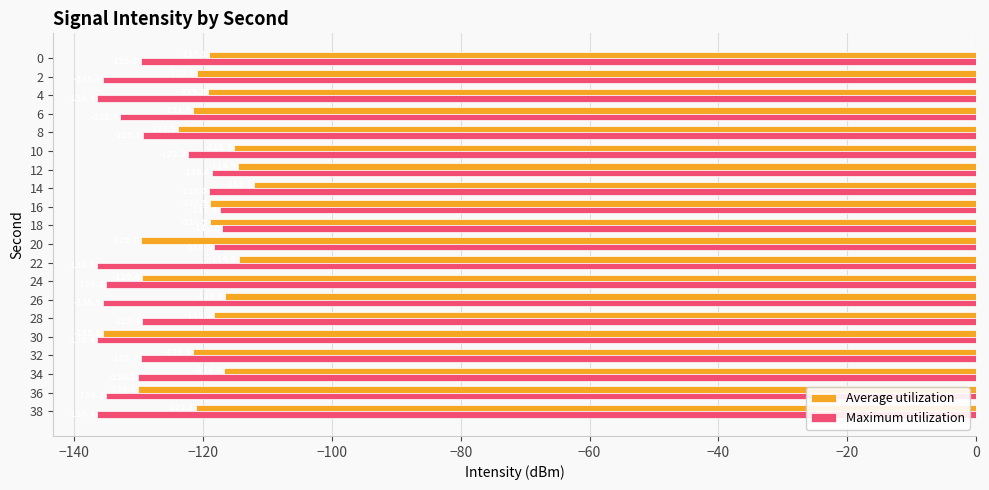

The Maximum utilization series shows -135.1 at 24. True or false?

True